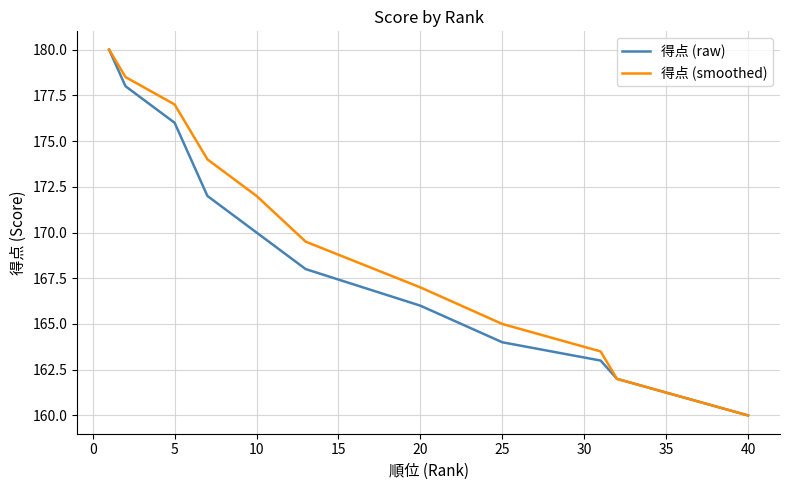

Is this an area chart (filled region under the line)?

No